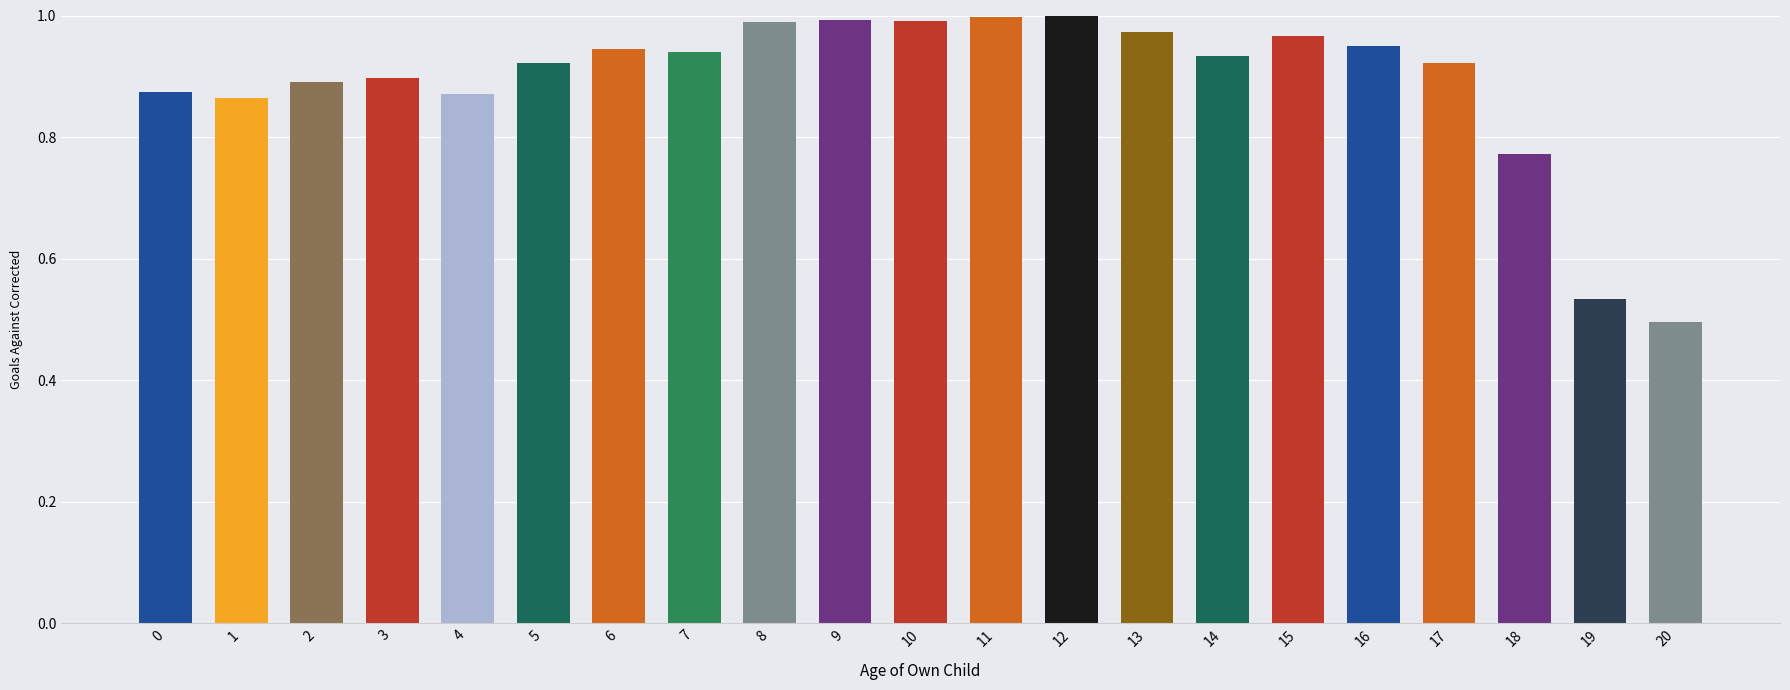

Which label corresponds to the smallest value in the chart?

20